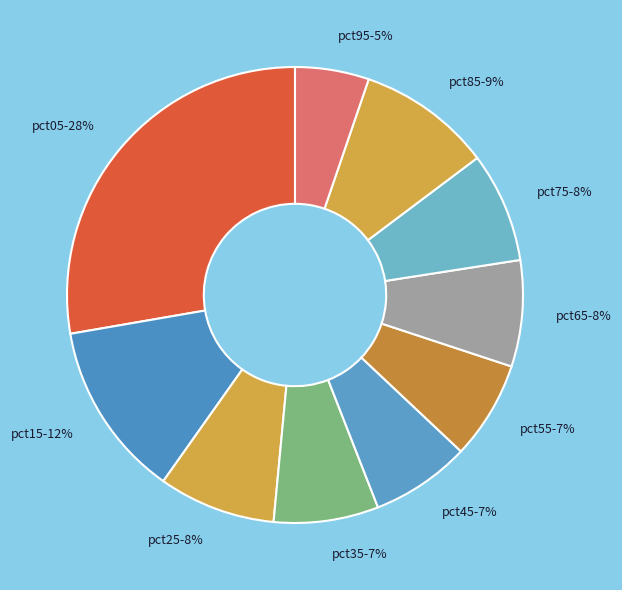

Is there a majority slice in this chart?

No